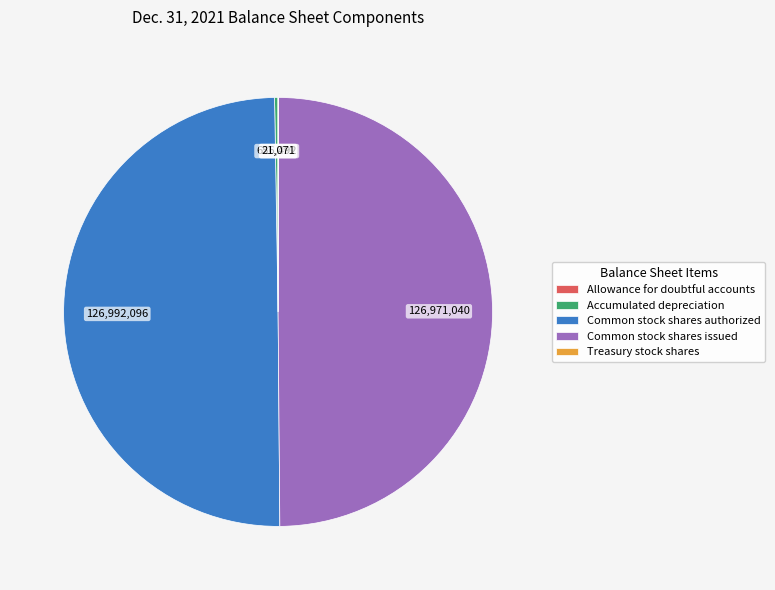

Do Common stock shares authorized and Common stock shares issued together represent more than half of the pie?

Yes